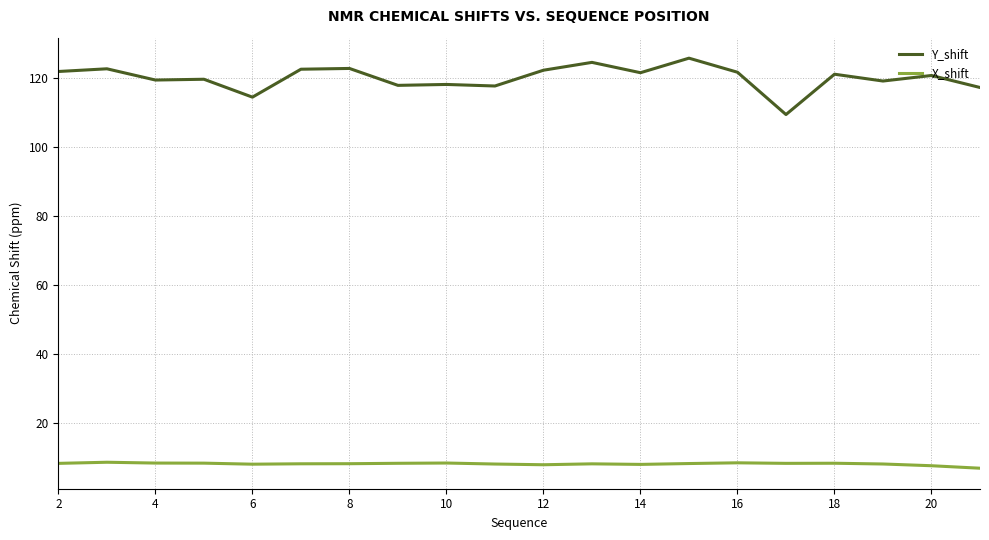

What is the minimum value shown in the chart?

6.8